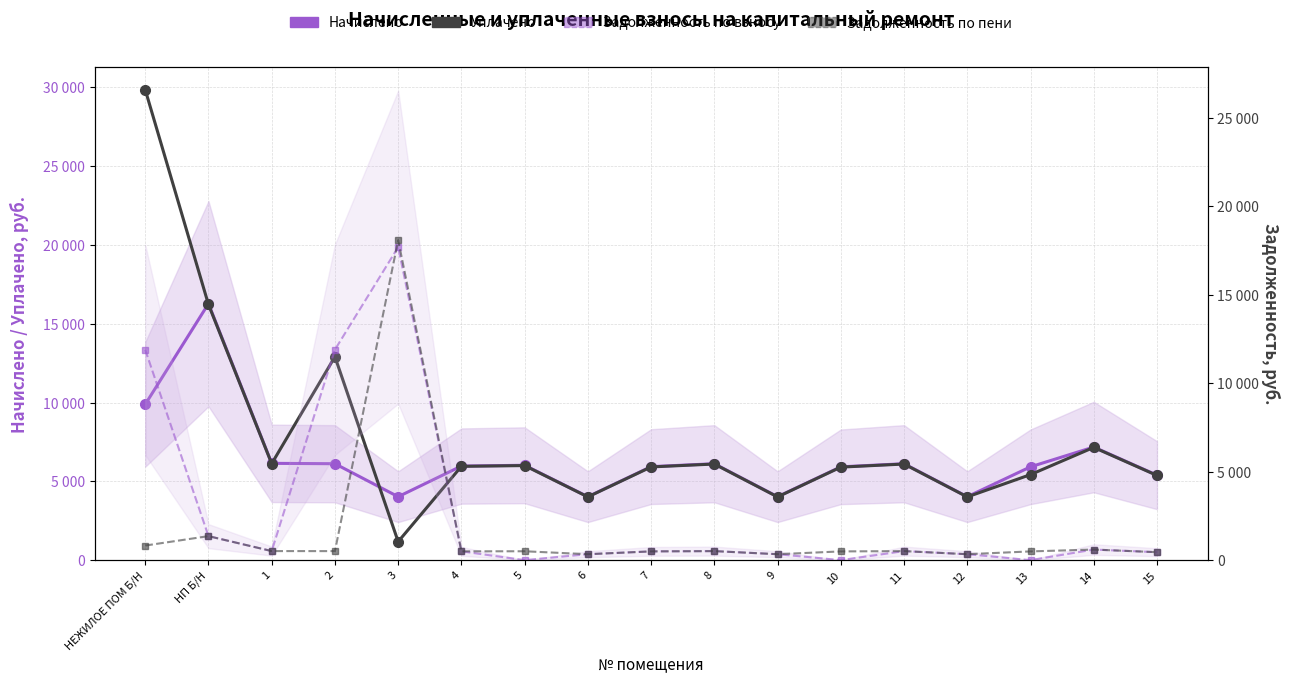

Which series has the largest range (max minus min)?

Уплачено